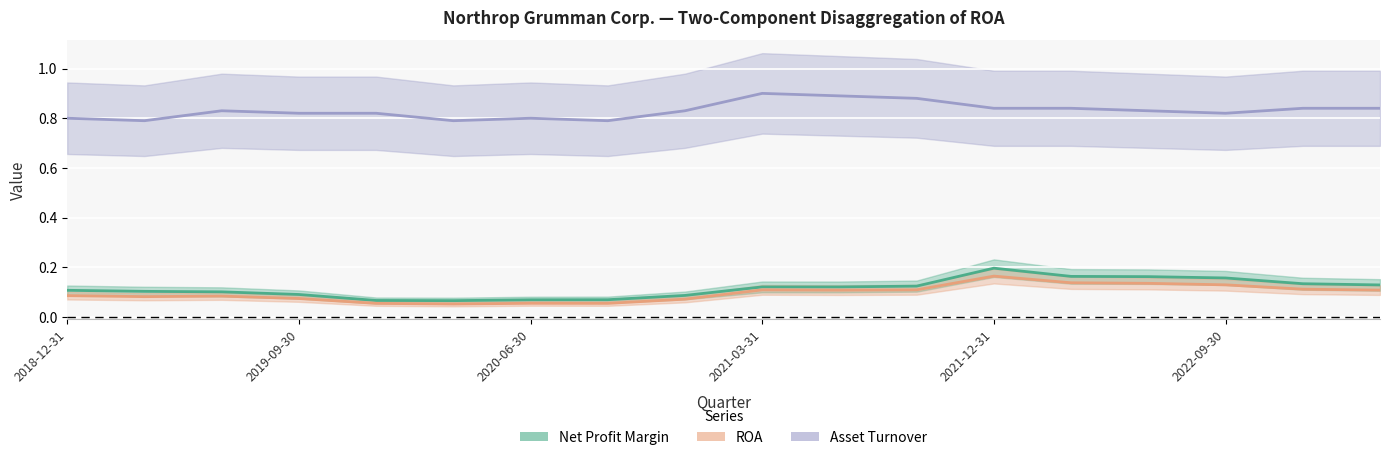

List the labels in order of ROA value, largest first.

2021-12-31, 2022-03-31, 2022-06-30, 2022-09-30, 2022-12-31, 2021-09-30, 2021-03-31, 2023-03-31, 2021-06-30, 2018-12-31, 2019-06-30, 2019-03-31, 2019-09-30, 2020-12-31, 2020-06-30, 2019-12-31, 2020-09-30, 2020-03-31